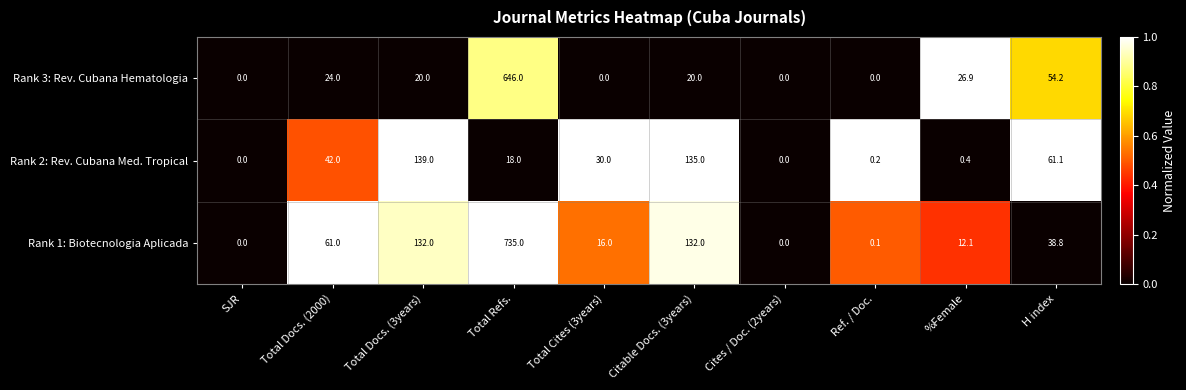

True or false: Rank 1: Biotecnologia Aplicada has a value of 7.8 at H index.

False